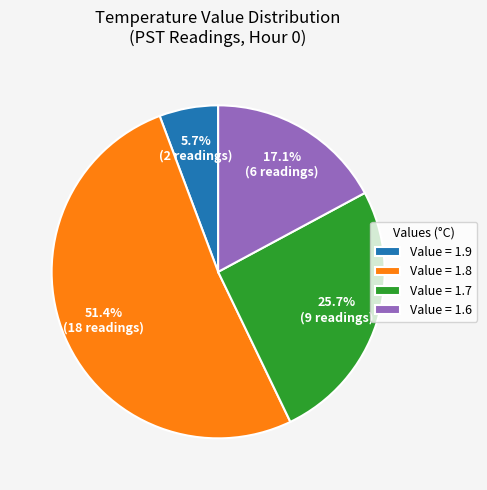

Between Value = 1.9 and Value = 1.7, which is larger?

Value = 1.7